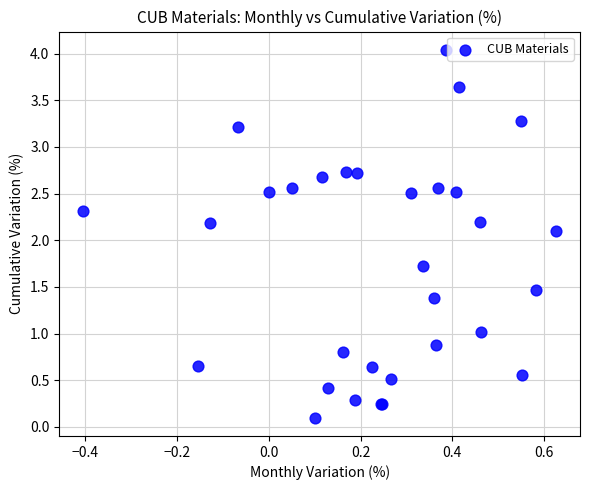

What Y value in the scatter plot is closest to 2?

2.1